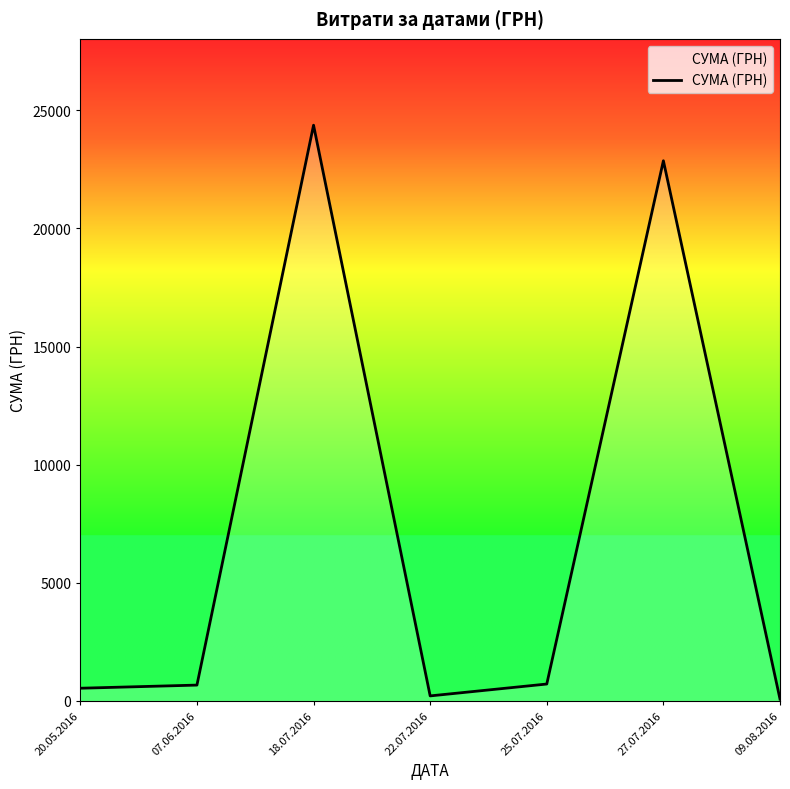

What is the difference between the values at 18.07.2016 and 25.07.2016?

23654.0